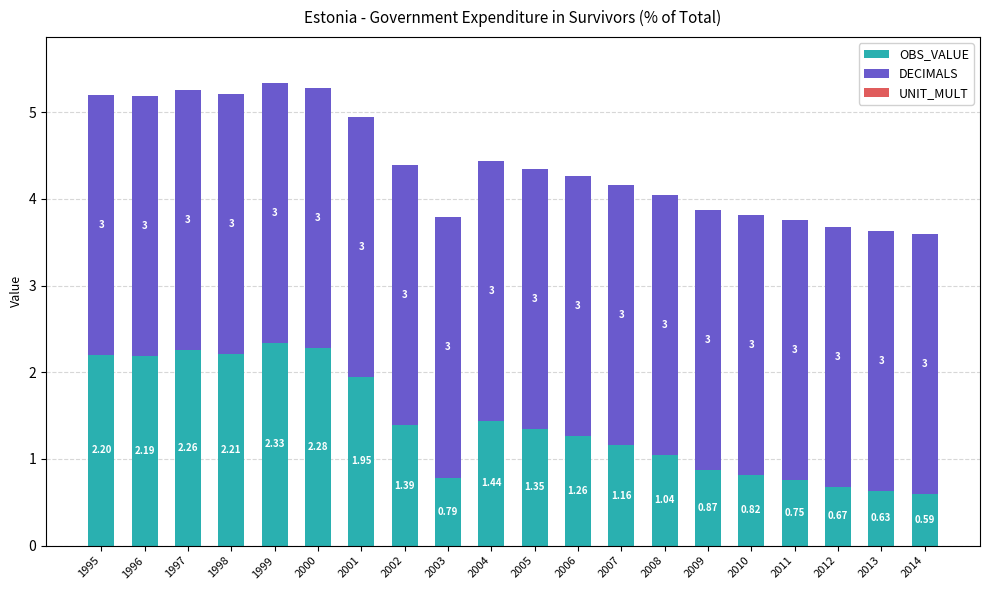

What is the total value across all series at 2008?

4.0